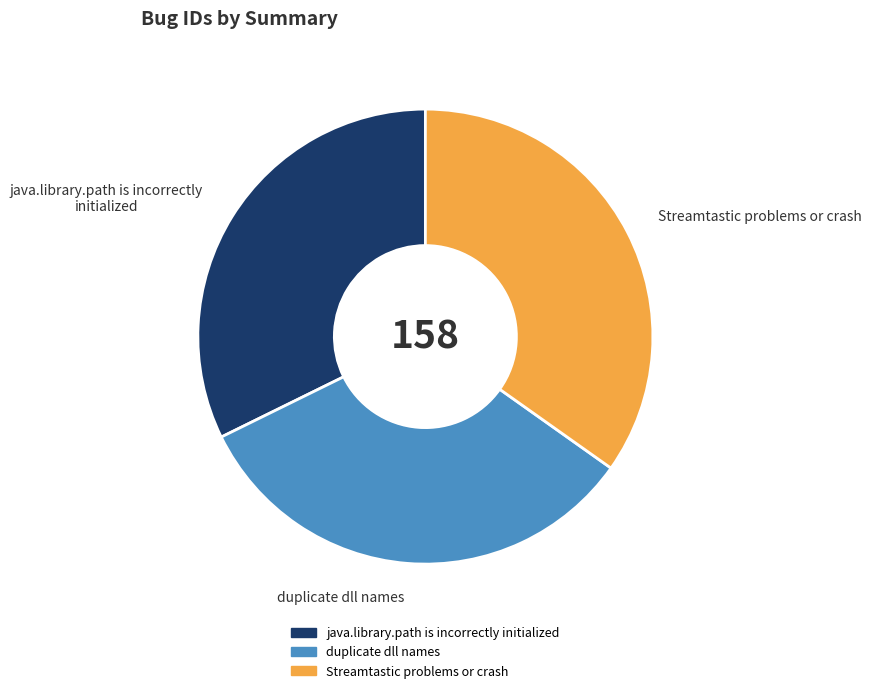

Rank the categories by value from highest to lowest.

Streamtastic problems or crash, duplicate dll names, java.library.path is incorrectly initialized